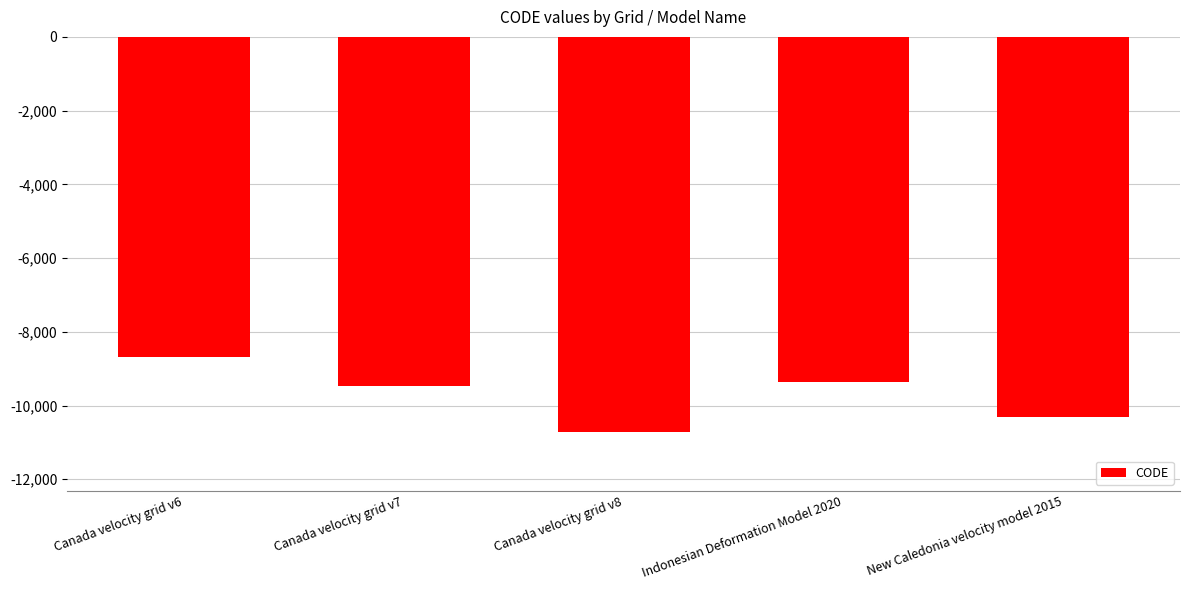

At which label does the data first exceed -9483?

Canada velocity grid v6